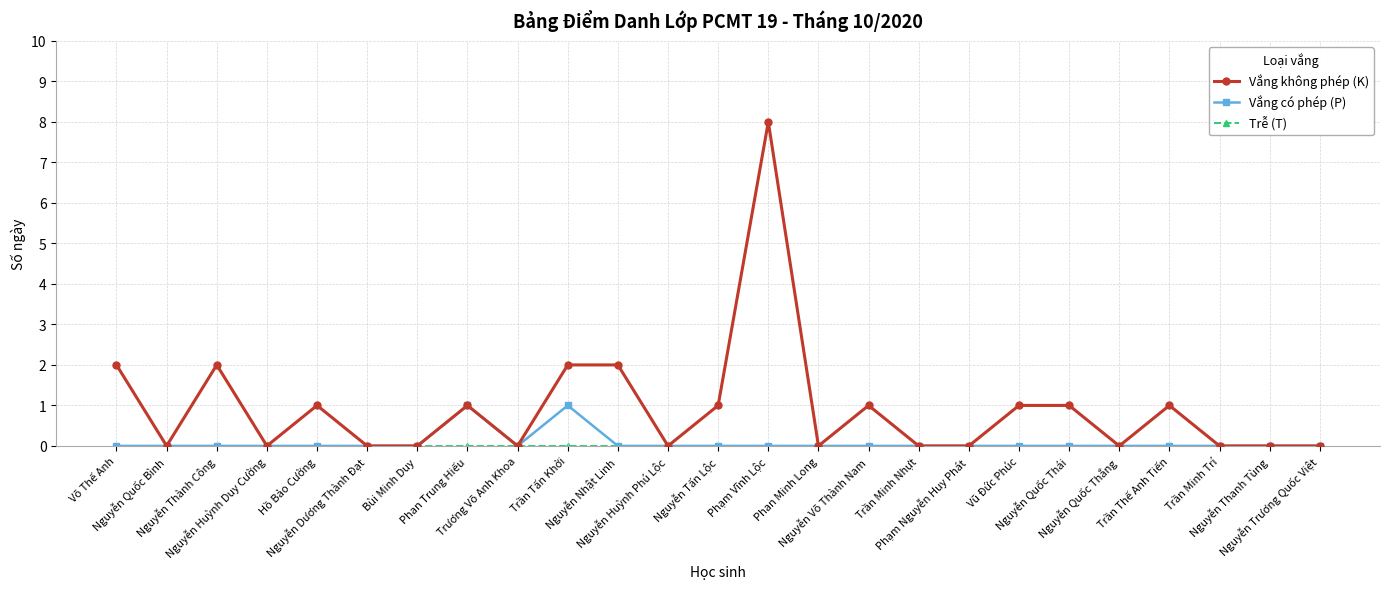

Which series has the widest spread of values?

Vắng không phép (K)